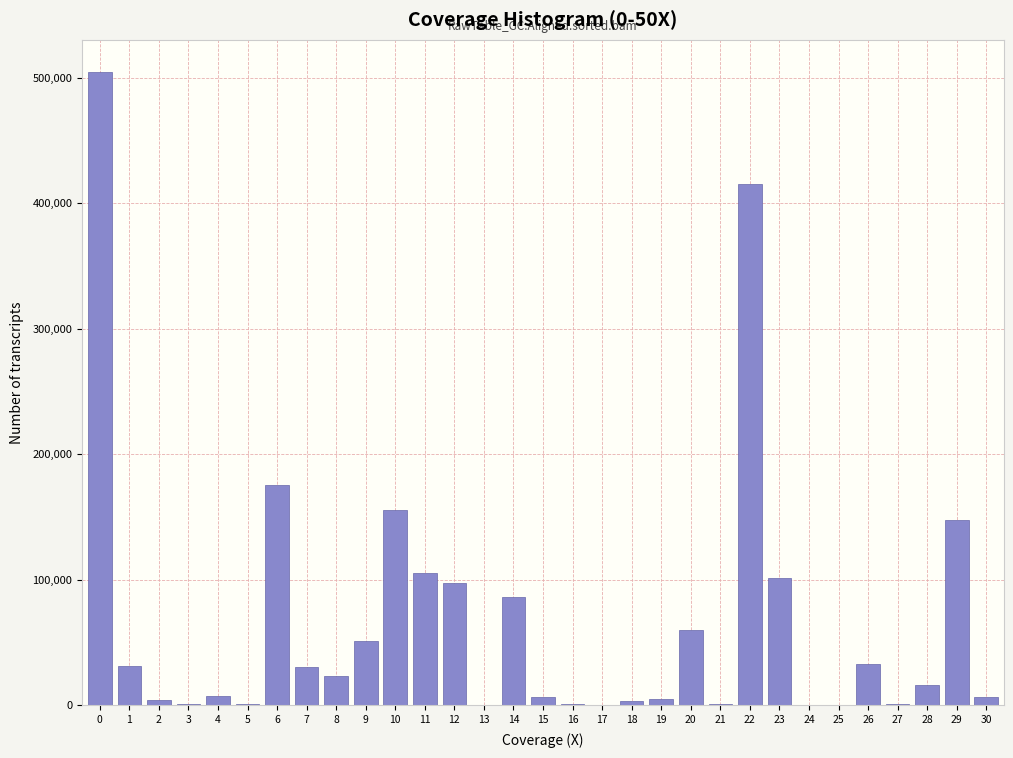

What is the sum of all values?

2073676